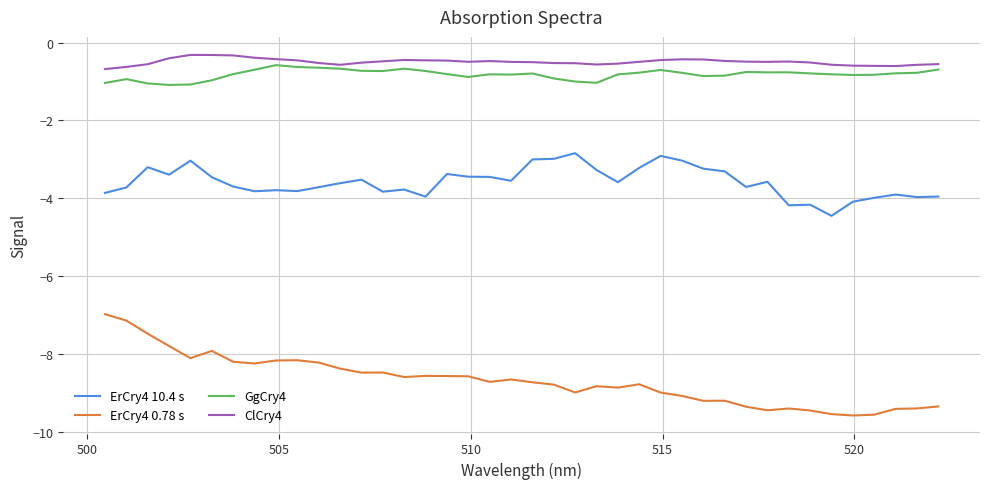

True or false: ErCry4 0.78 s and ErCry4 10.4 s intersect in this chart.

False